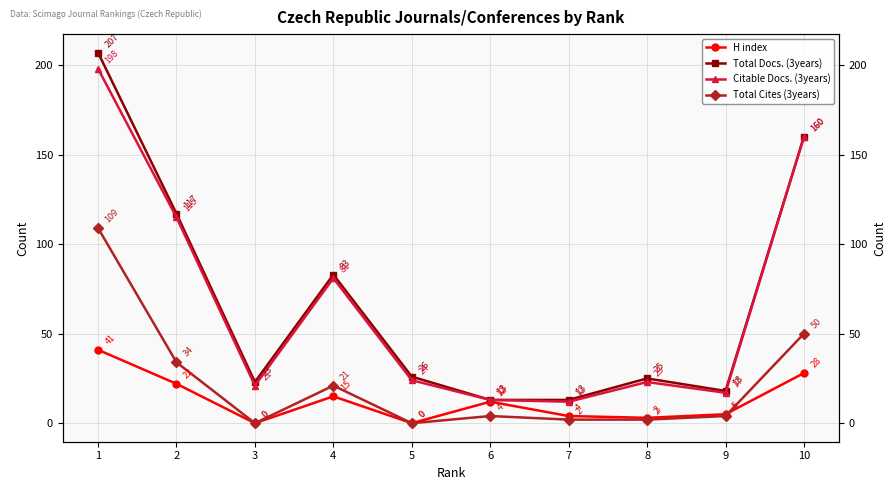

Which series changed the most between 7 and 8?

Total Docs. (3years)